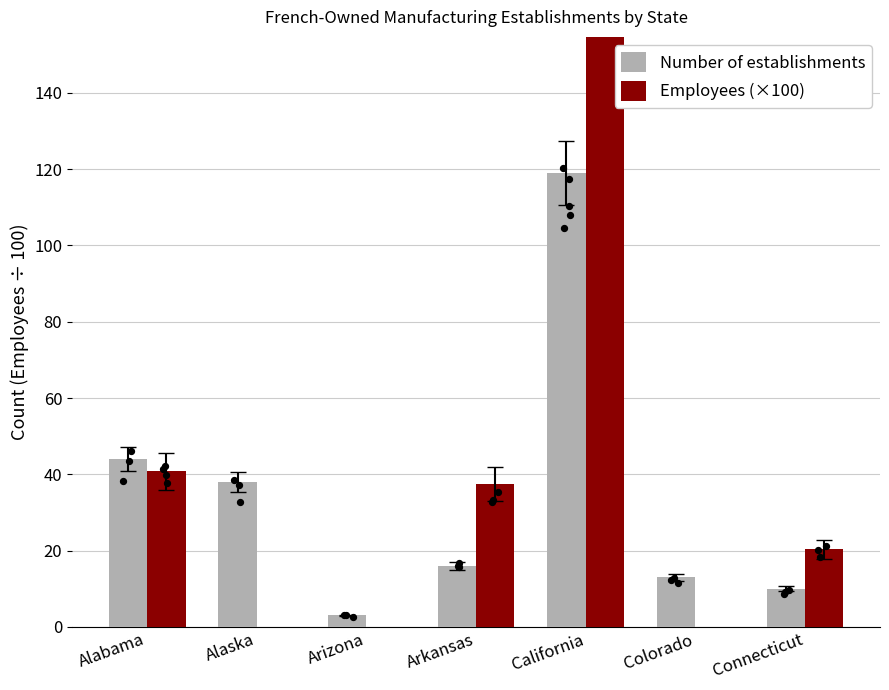

Is the value of Employees (×100) at Arizona greater than the value of Number of establishments at California?

No